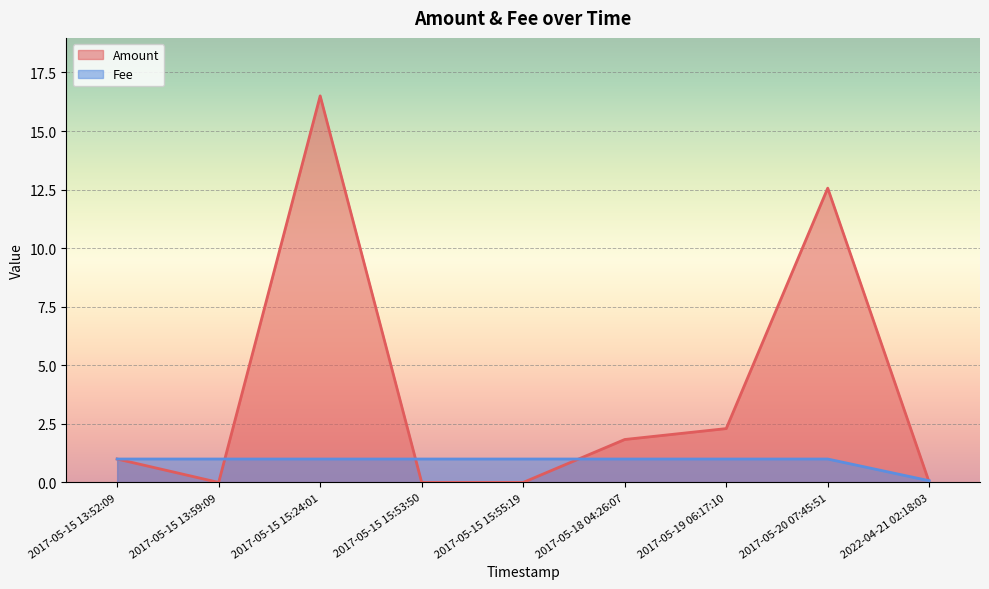

Which series has the widest spread of values?

Amount